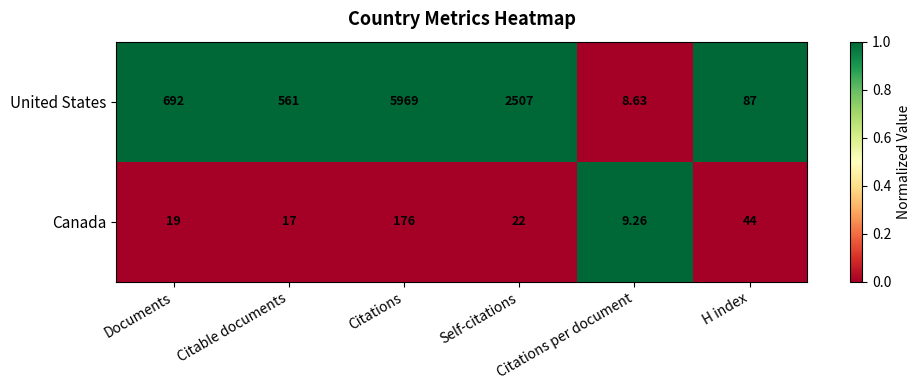

What is the greatest value displayed?

5969.0